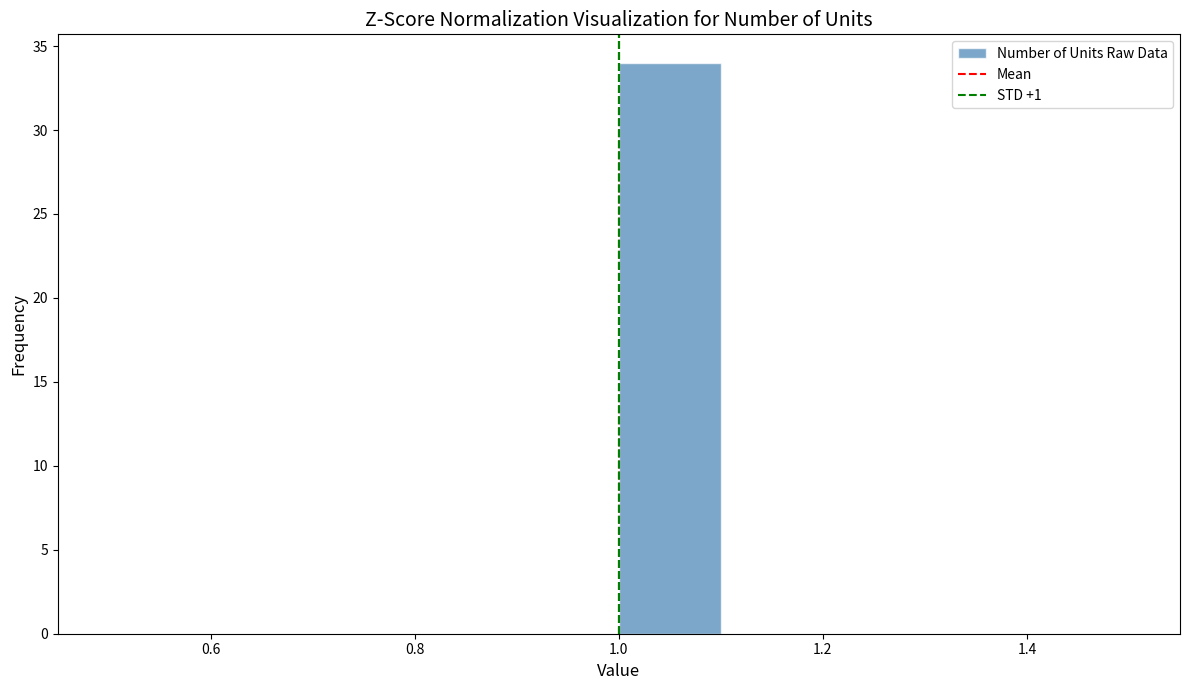

Reading left to right, transcribe this chart: for each bar, give the range it covers on the x-axis and its height. The values are not printed on the chart, so give them approximately, as read against the axis.

0.5 to 0.6: 0
0.6 to 0.7: 0
0.7 to 0.8: 0
0.8 to 0.9: 0
0.9 to 1.0: 0
1.0 to 1.1: 34
1.1 to 1.2: 0
1.2 to 1.3: 0
1.3 to 1.4: 0
1.4 to 1.5: 0